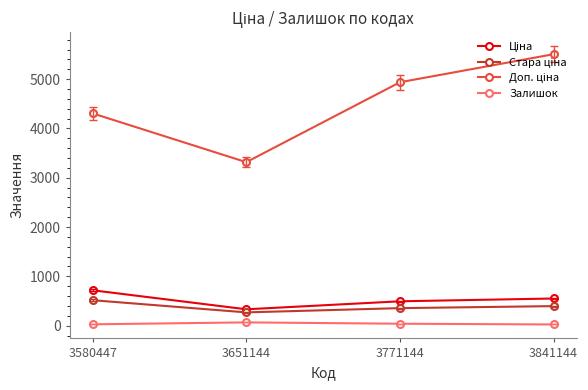

At how many categories does at least one series exceed 1896?

4